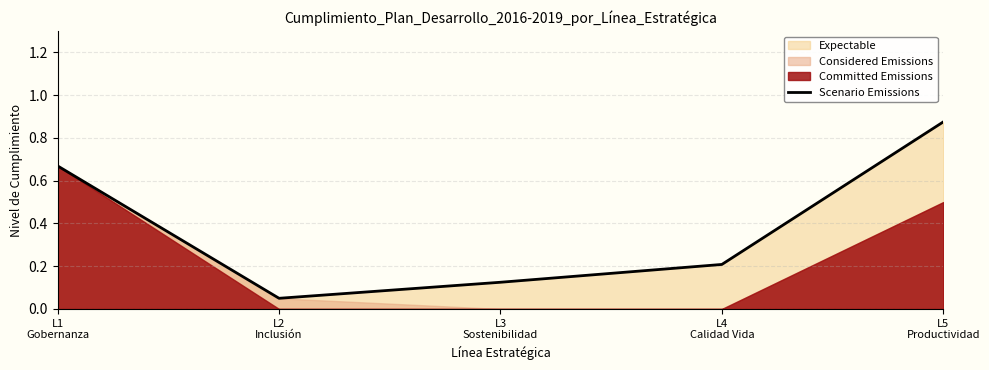

The value at L5
Productividad is 0.9. True or false?

True